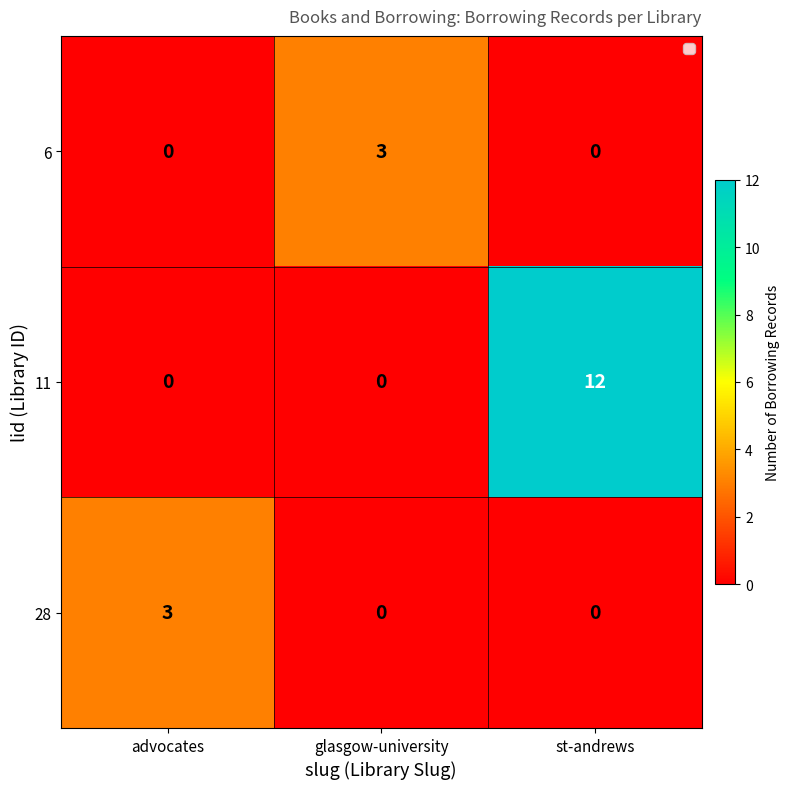

What is the difference between the highest and lowest values at advocates?

3